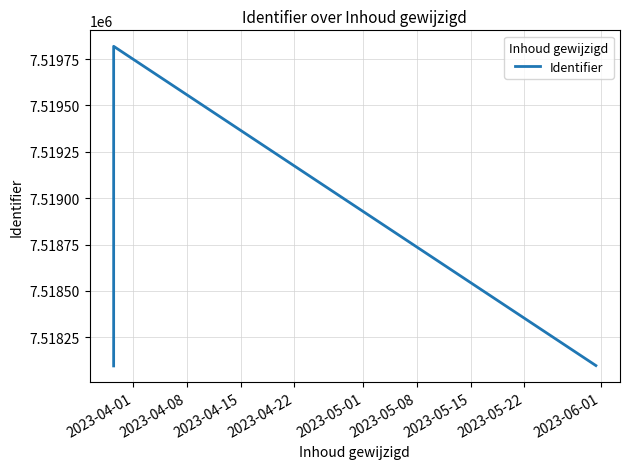

True or false: the data has more than 1 interior local peaks.

False